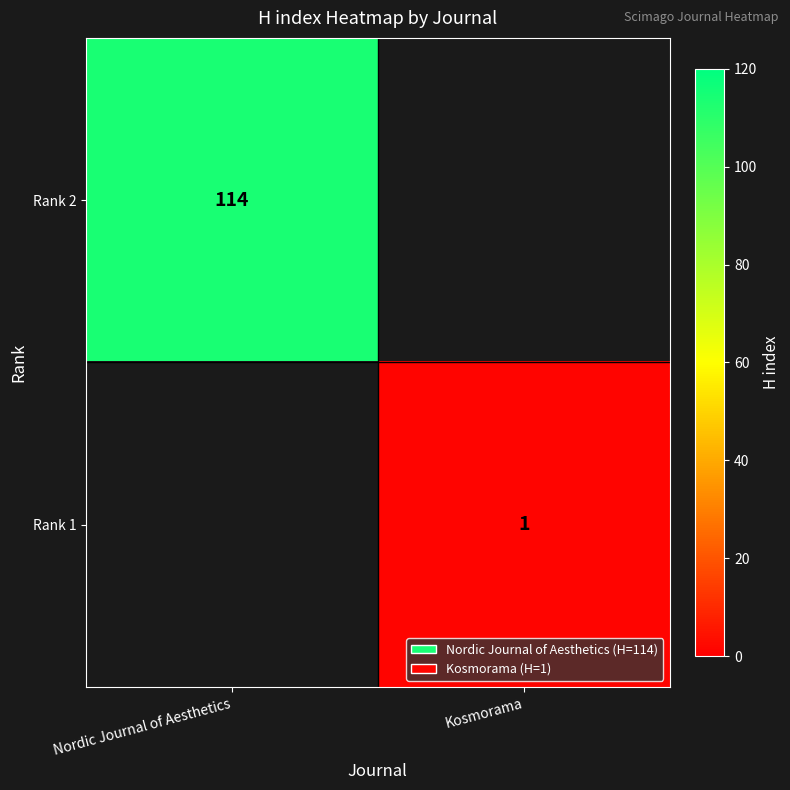

Is it true that Rank 2 equals 114 at Nordic Journal of Aesthetics?

True